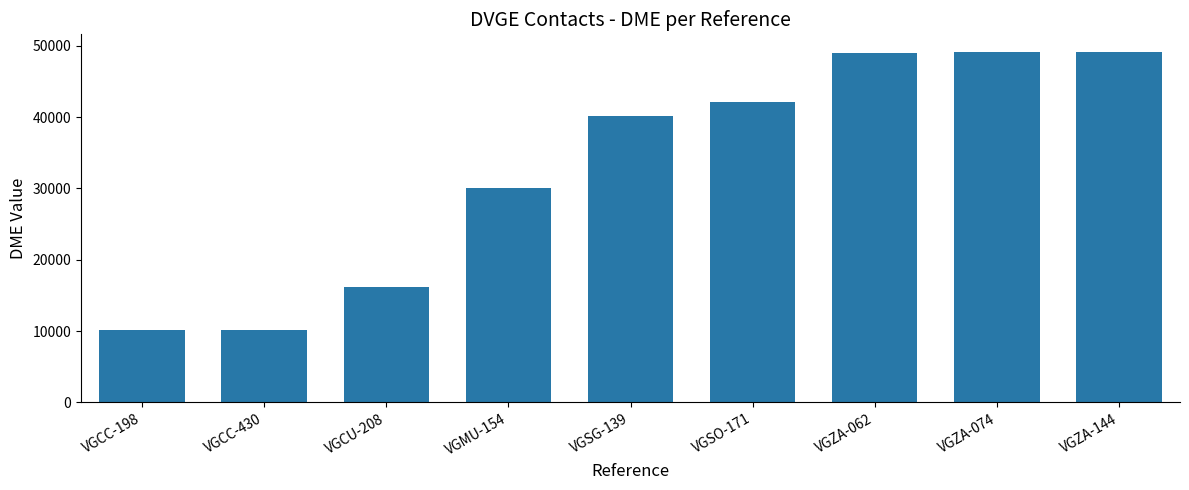

What is the maximum value shown in the chart?

49165